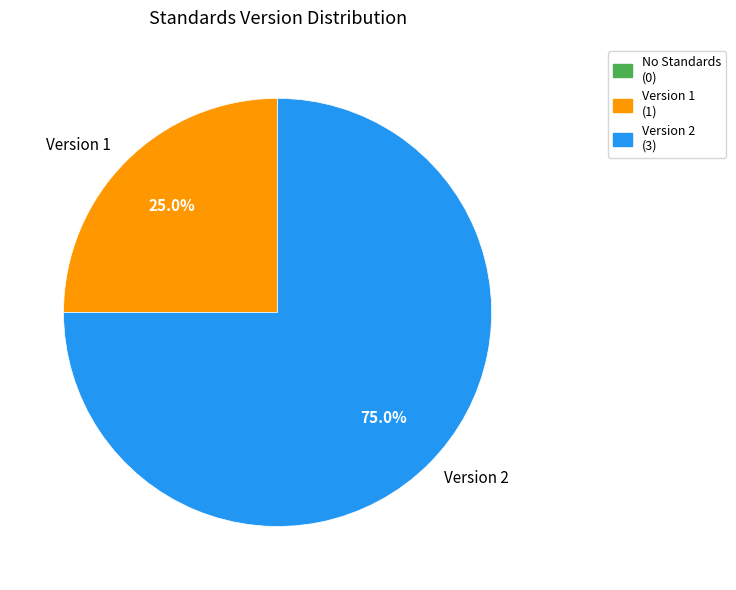

What percentage do Version 2 and Version 1 together represent?

100.0%